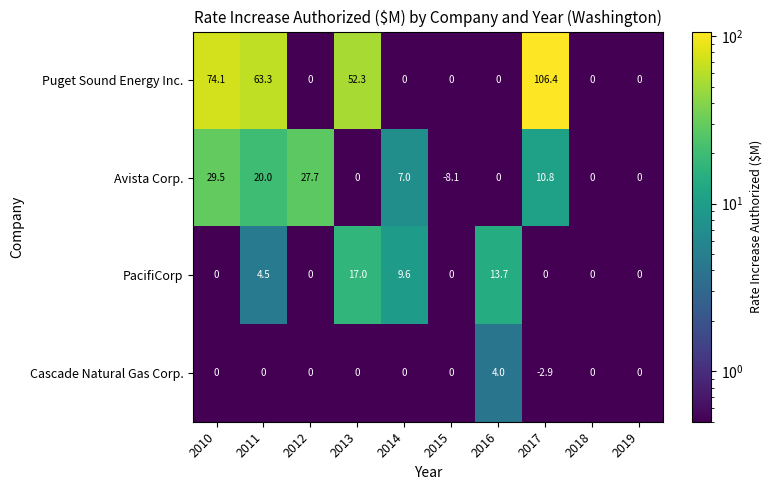

How many Avista Corp. values are between 0 and 20?

7